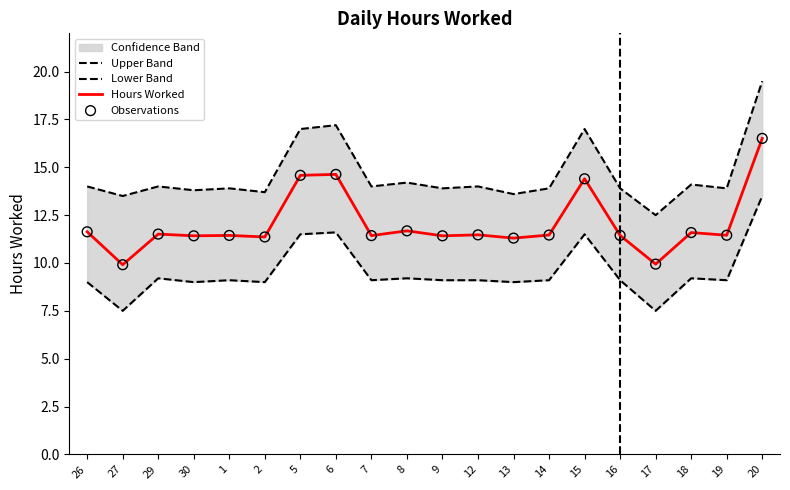

Which series has the largest total across all categories?

Upper Band